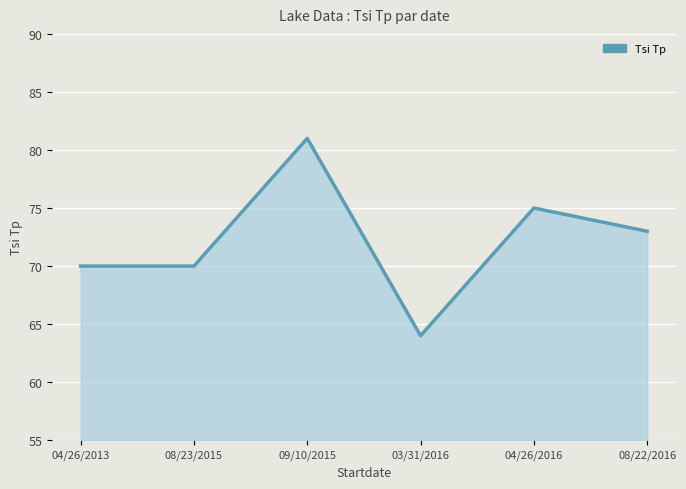

True or false: there are more than 2 points higher than both neighbors.

False